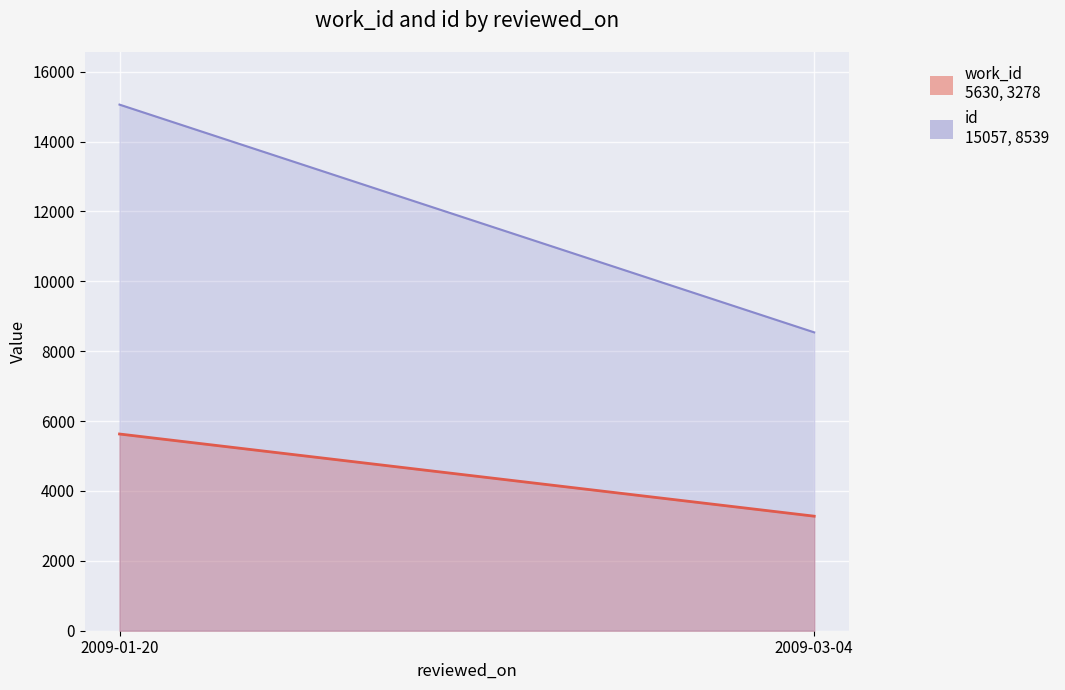

Which category has the highest value in the id series?

2009-01-20